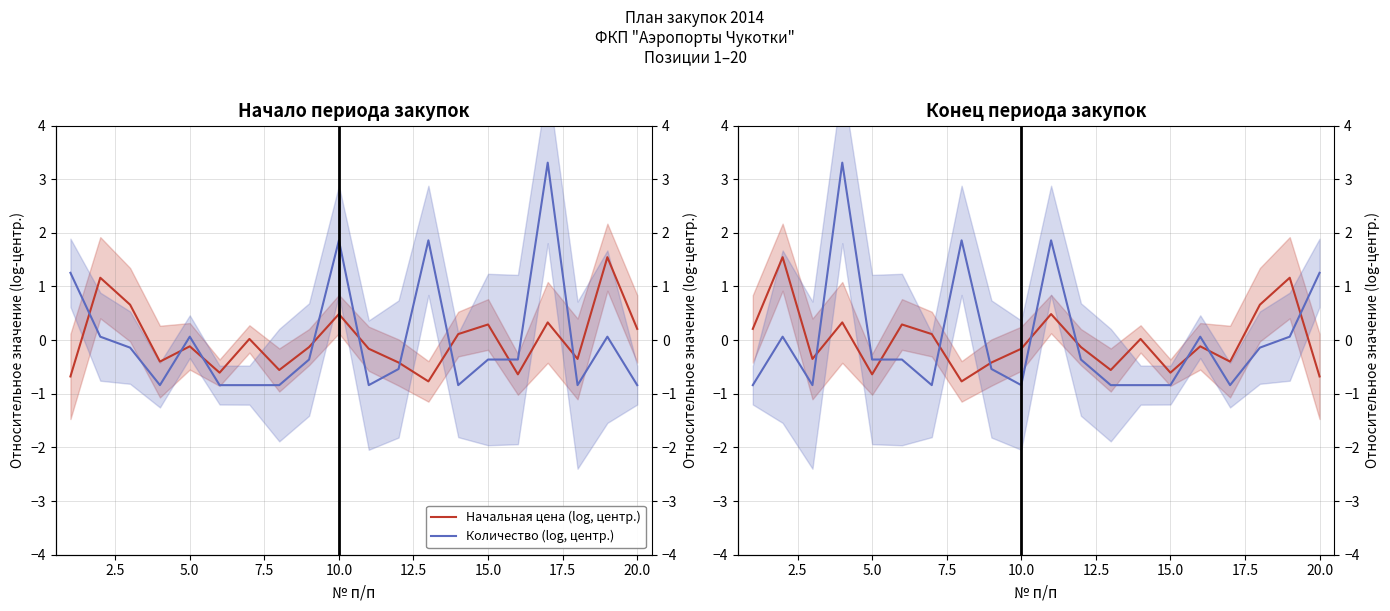

Reading left to right, extract all data points from this chart.

Начальная цена (log, центр.): 0.2	1.5	-0.4	0.3	-0.6	0.3	0.1	-0.8	-0.4	-0.2	0.5	-0.1	-0.6	0.0	-0.6	-0.1	-0.4	0.7	1.2	-0.7
Количество (log, центр.): -0.8	0.1	-0.8	3.3	-0.4	-0.4	-0.8	1.9	-0.5	-0.8	1.9	-0.4	-0.8	-0.8	-0.8	0.1	-0.8	-0.1	0.1	1.3